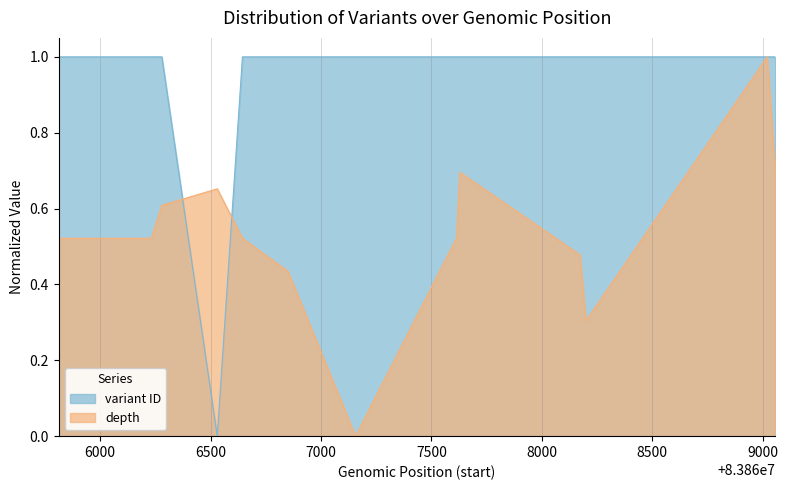

Count the number of categories in the chart.

13